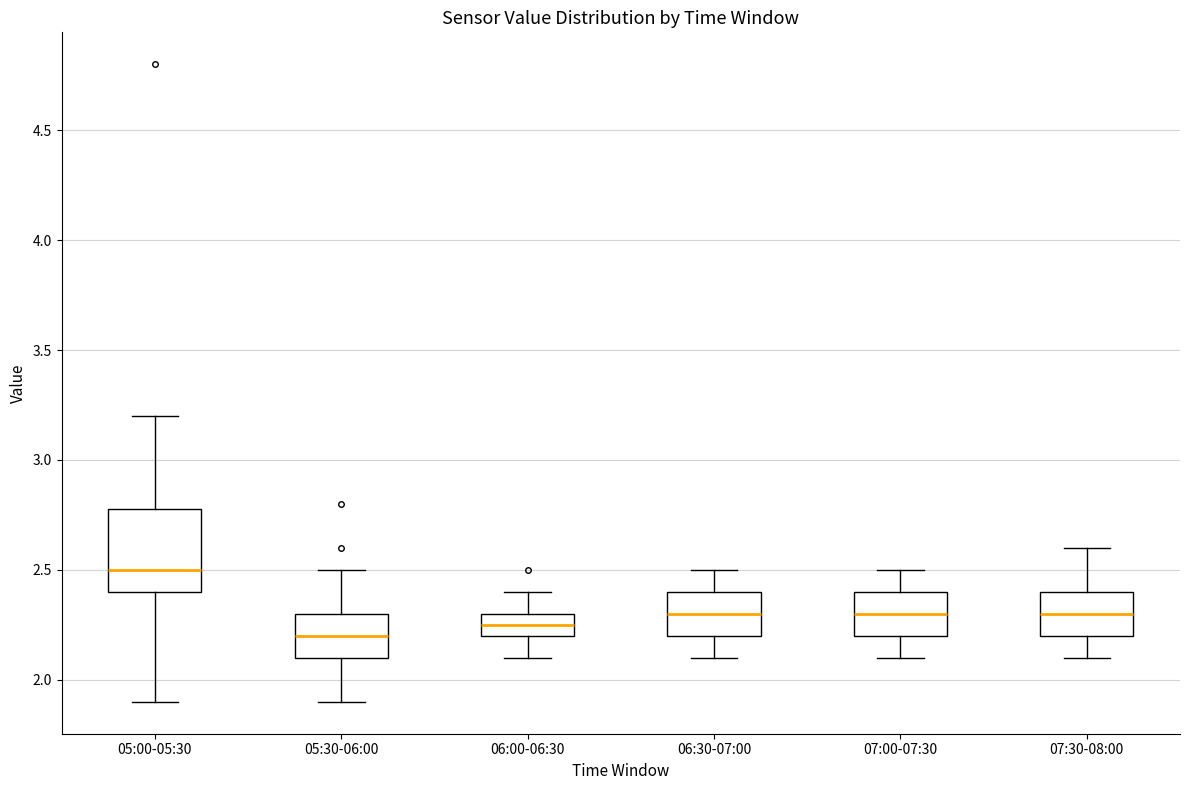

Reading left to right, read every box against the y-axis: the position of its median line, the range the box covers, and the ends of its whiskers. The values are not printed on the chart, so give them approximately, as read against the axis.

05:00-05:30: median 2.50, box 2.40 to 2.80, whiskers 1.90 to 3.20
05:30-06:00: median 2.20, box 2.10 to 2.30, whiskers 1.90 to 2.50
06:00-06:30: median 2.25, box 2.20 to 2.30, whiskers 2.10 to 2.40
06:30-07:00: median 2.30, box 2.20 to 2.40, whiskers 2.10 to 2.50
07:00-07:30: median 2.30, box 2.20 to 2.40, whiskers 2.10 to 2.50
07:30-08:00: median 2.30, box 2.20 to 2.40, whiskers 2.10 to 2.60